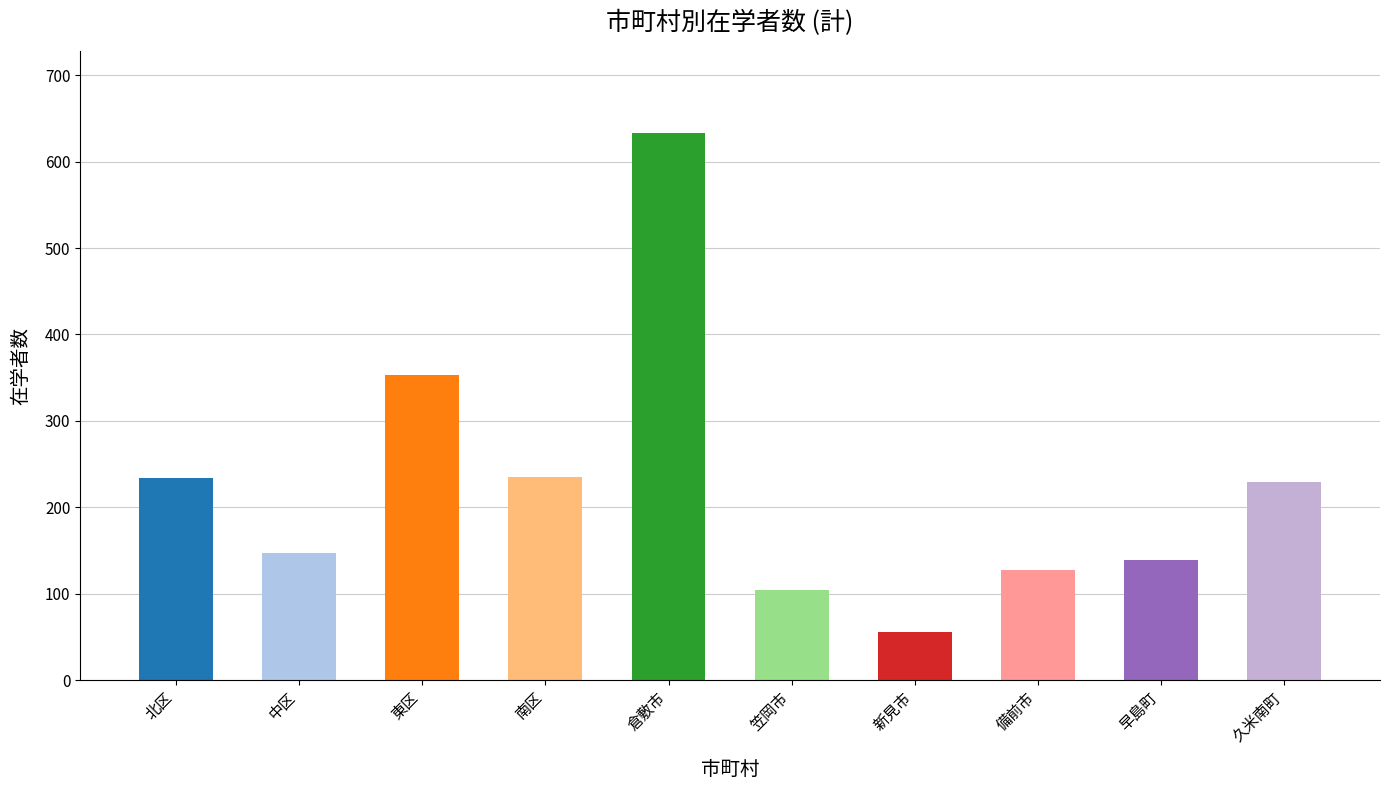

Is it true that the value at 備前市 is 127?

True